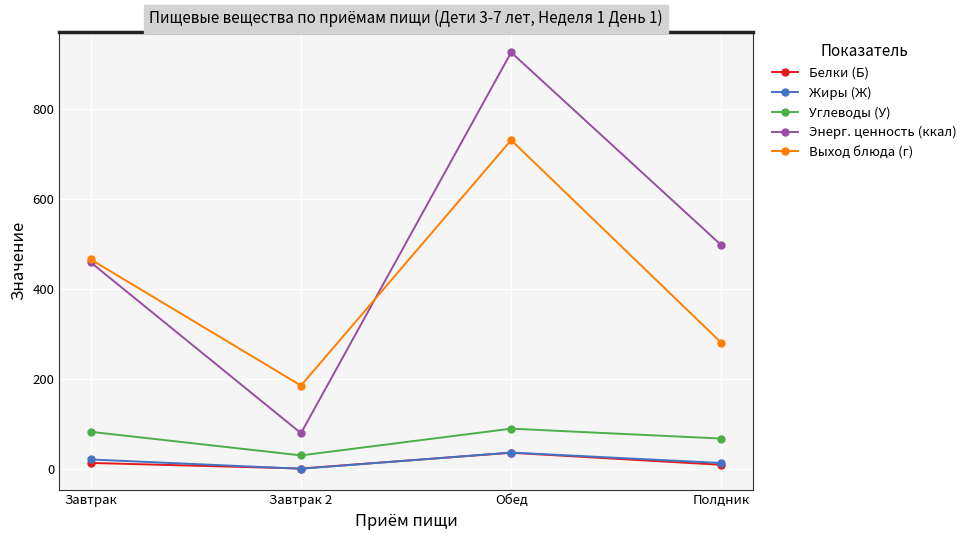

Which series changed the most between Завтрак and Завтрак 2?

Энерг. ценность (ккал)